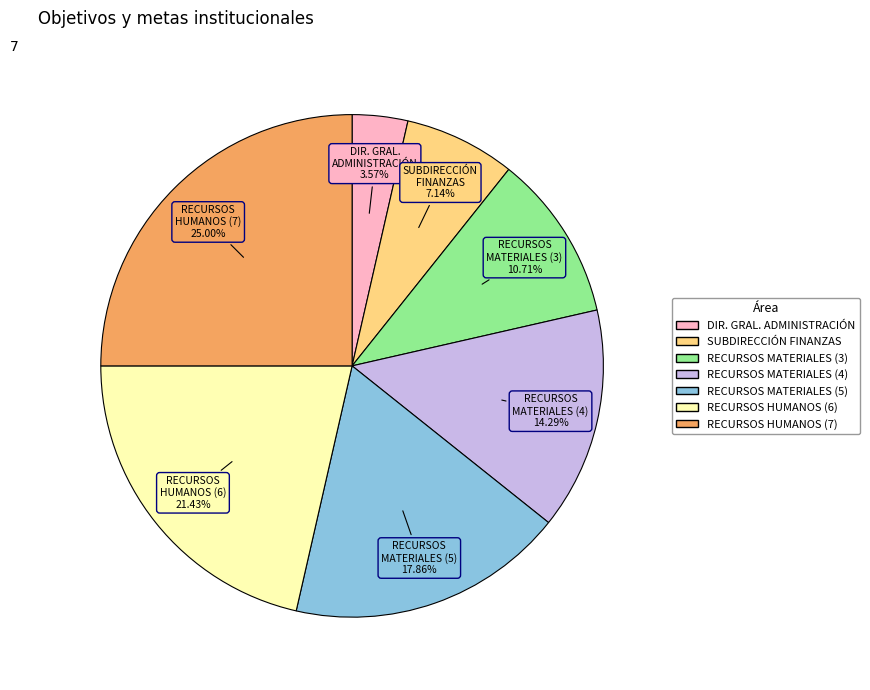

Count the number of slices in the pie.

7